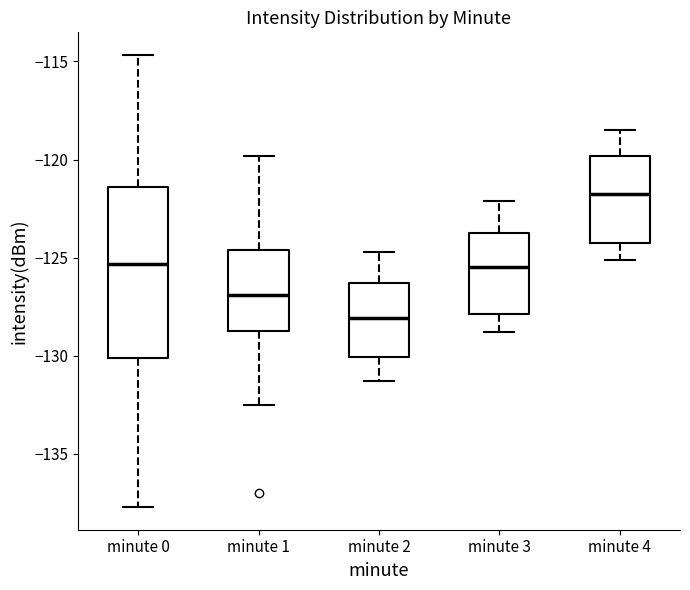

Reading left to right, read every box against the y-axis: the position of its median line, the range the box covers, and the ends of its whiskers. The values are not printed on the chart, so give them approximately, as read against the axis.

minute 0: median -125.5, box -130.0 to -121.5, whiskers -137.5 to -114.5
minute 1: median -127.0, box -128.5 to -124.5, whiskers -132.5 to -120.0
minute 2: median -128.0, box -130.0 to -126.5, whiskers -131.5 to -124.5
minute 3: median -125.5, box -128.0 to -123.5, whiskers -129.0 to -122.0
minute 4: median -121.5, box -124.0 to -120.0, whiskers -125.0 to -118.5